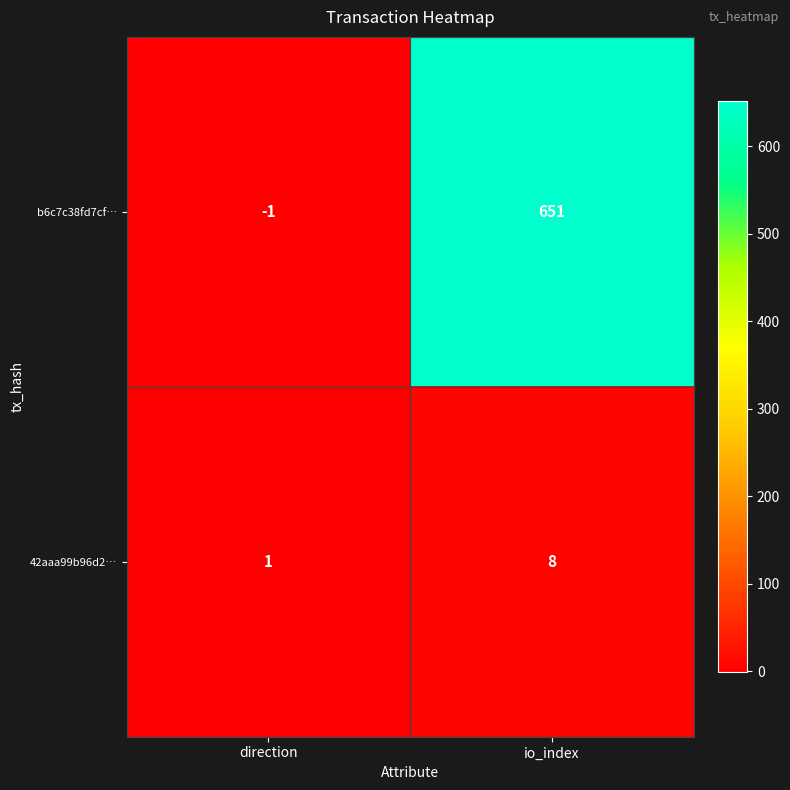

Reading right to left, list all the values displayed in this chart.

b6c7c38fd7cf…: 651	-1
42aaa99b96d2…: 8	1